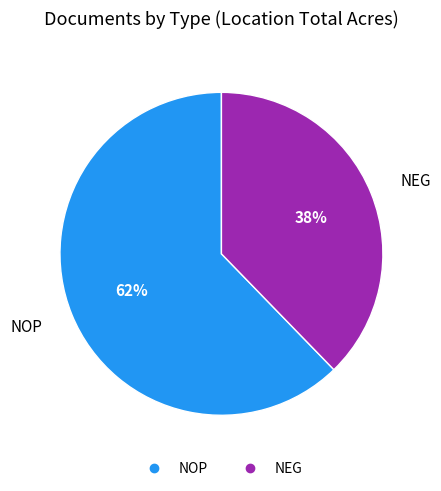

Count the number of slices in the pie.

2